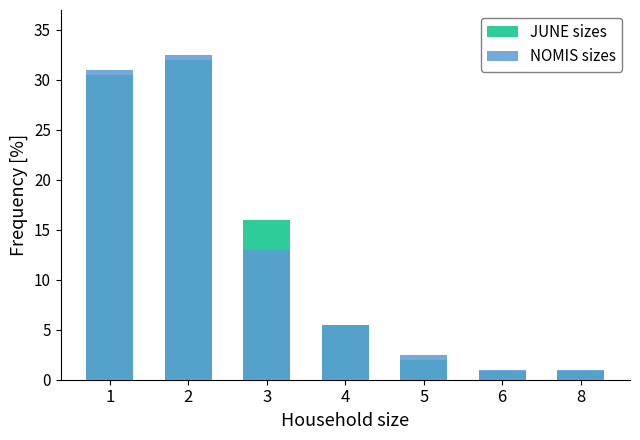

Where does the NOMIS sizes series first go above 5?

1